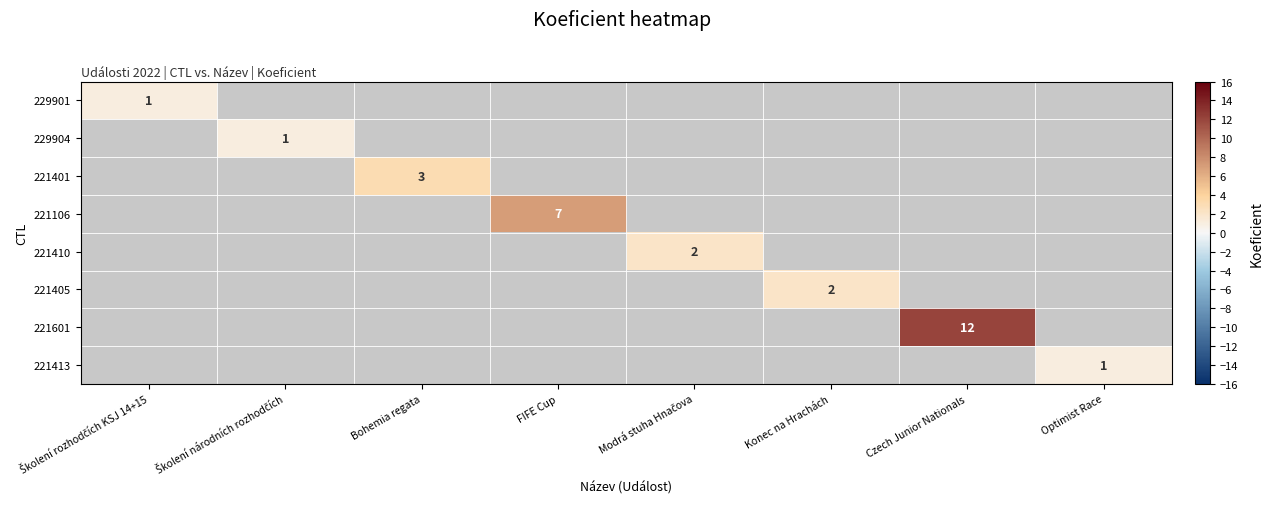

The 221405 series shows 1 at Konec na Hrachách. True or false?

False